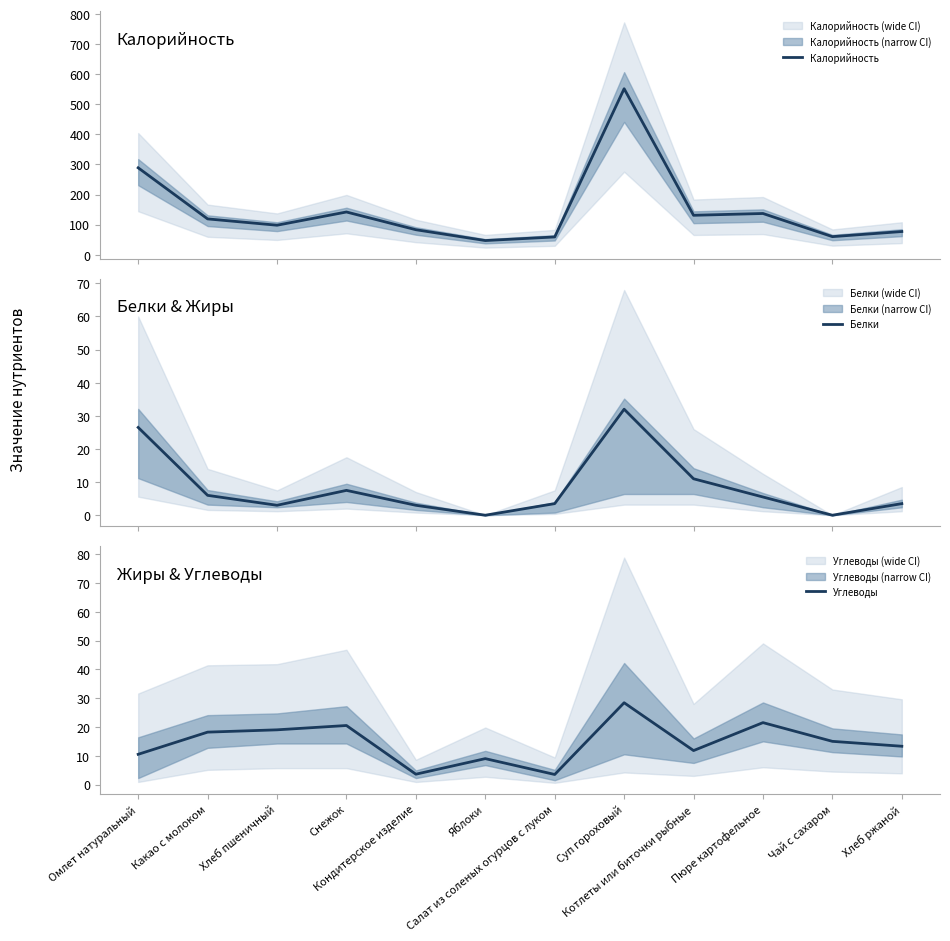

Does the chart have visible grid lines?

No